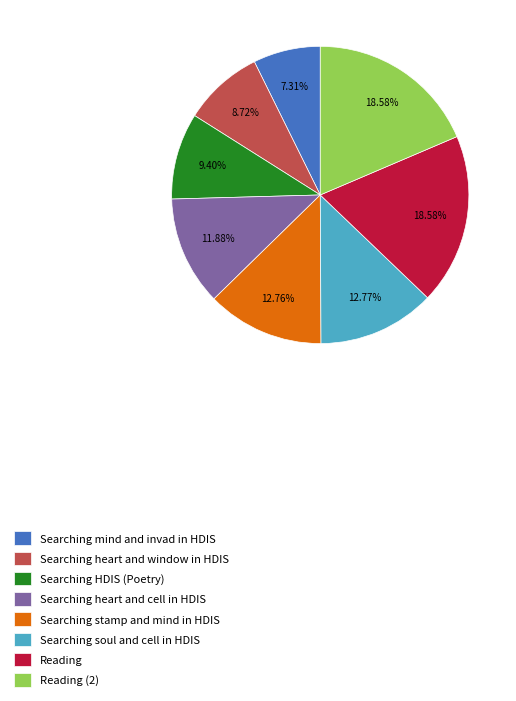

What is the smallest slice in the pie chart?

Searching mind and invad in HDIS